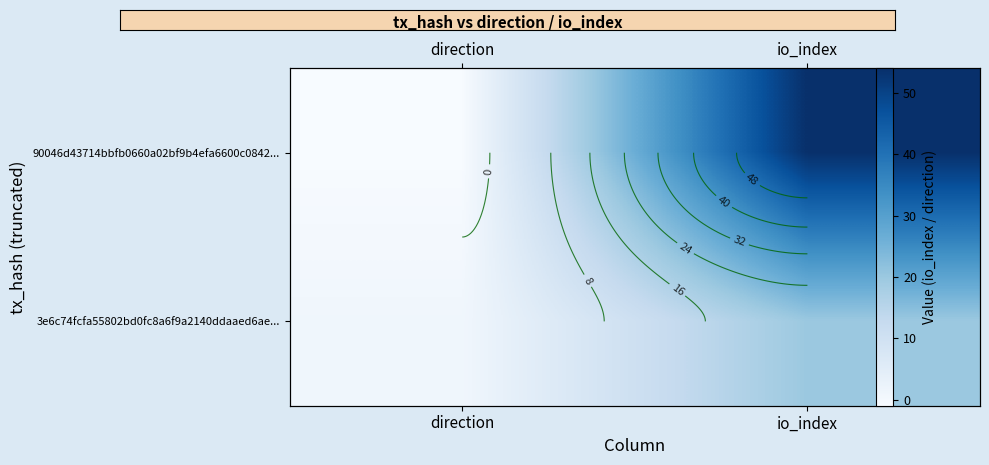

How many negative values does the 90046d43714bbfb0660a02bf9b4efa6600c0842... series have?

1